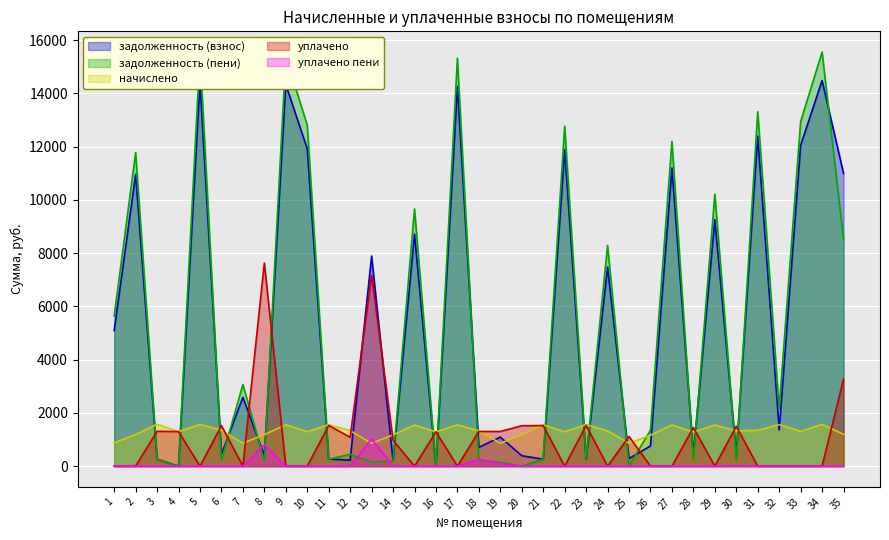

Rank the series at 28 from lowest to highest value.

уплачено пени, задолженность (пени), задолженность (взнос), начислено, уплачено